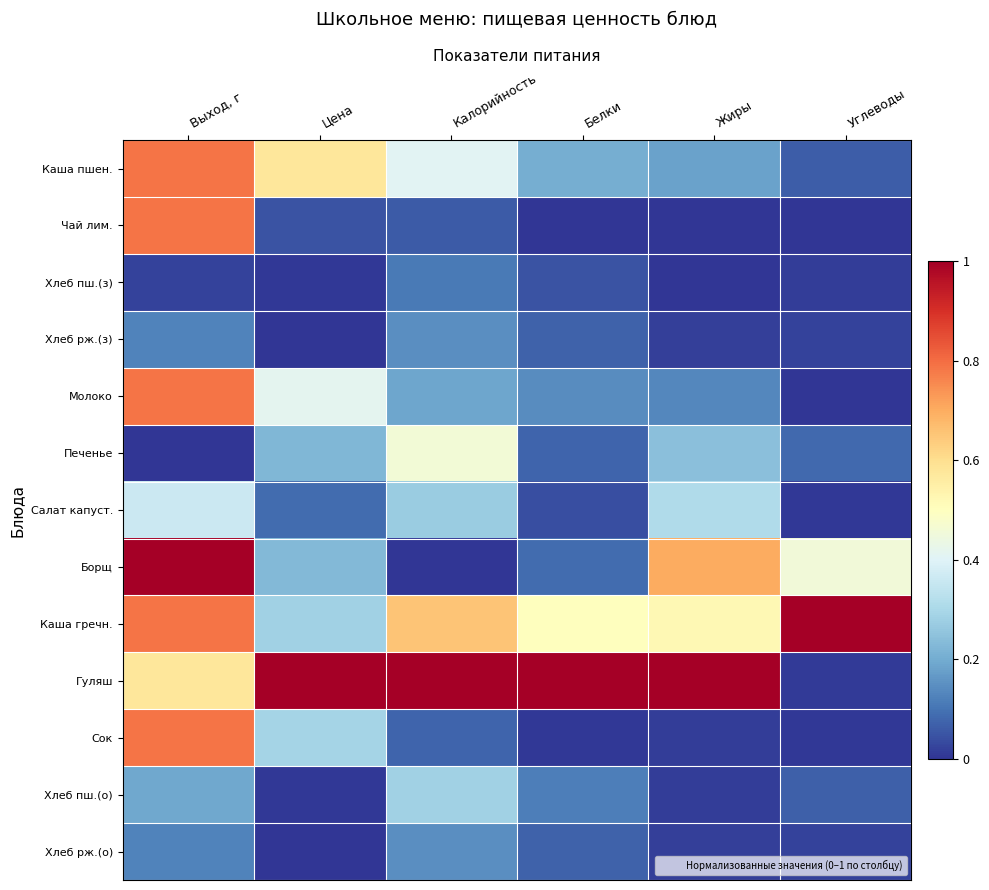

Reading left to right, transcribe all the data shown in this chart.

Каша пшен.: Выход, г=0.8	Цена=0.6	Калорийность=0.4	Белки=0.2	Жиры=0.2	Углеводы=0.1
Чай лим.: Выход, г=0.8	Цена=0.0	Калорийность=0.1	Белки=0.0	Жиры=0.0	Углеводы=0.0
Хлеб пш.(з): Выход, г=0.0	Цена=0.0	Калорийность=0.1	Белки=0.0	Жиры=0.0	Углеводы=0.0
Хлеб рж.(з): Выход, г=0.1	Цена=0.0	Калорийность=0.1	Белки=0.1	Жиры=0.0	Углеводы=0.0
Молоко: Выход, г=0.8	Цена=0.4	Калорийность=0.2	Белки=0.1	Жиры=0.1	Углеводы=0.0
Печенье: Выход, г=0.0	Цена=0.2	Калорийность=0.5	Белки=0.1	Жиры=0.2	Углеводы=0.1
Салат капуст.: Выход, г=0.4	Цена=0.1	Калорийность=0.3	Белки=0.0	Жиры=0.3	Углеводы=0.0
Борщ: Выход, г=1.0	Цена=0.2	Калорийность=0.0	Белки=0.1	Жиры=0.7	Углеводы=0.5
Каша гречн.: Выход, г=0.8	Цена=0.3	Калорийность=0.7	Белки=0.5	Жиры=0.5	Углеводы=1.0
Гуляш: Выход, г=0.6	Цена=1.0	Калорийность=1.0	Белки=1.0	Жиры=1.0	Углеводы=0.0
Сок: Выход, г=0.8	Цена=0.3	Калорийность=0.1	Белки=0.0	Жиры=0.0	Углеводы=0.0
Хлеб пш.(о): Выход, г=0.2	Цена=0.0	Калорийность=0.3	Белки=0.1	Жиры=0.0	Углеводы=0.1
Хлеб рж.(о): Выход, г=0.1	Цена=0.0	Калорийность=0.1	Белки=0.1	Жиры=0.0	Углеводы=0.0